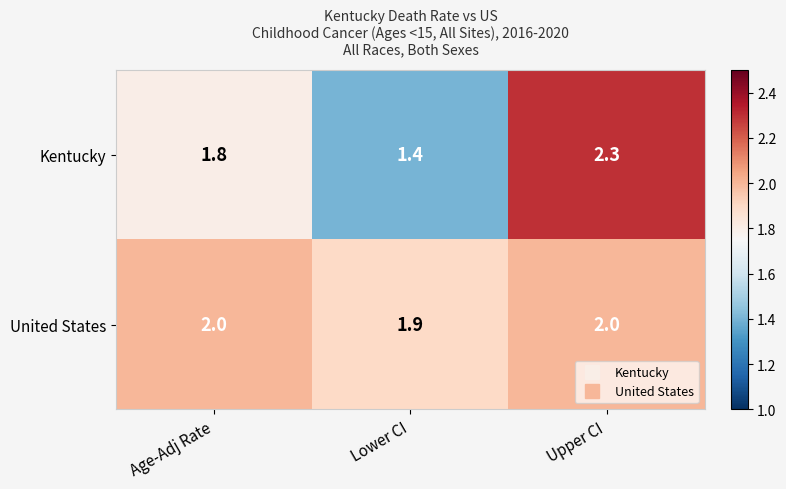

At which label is Kentucky closest to 1?

Lower CI